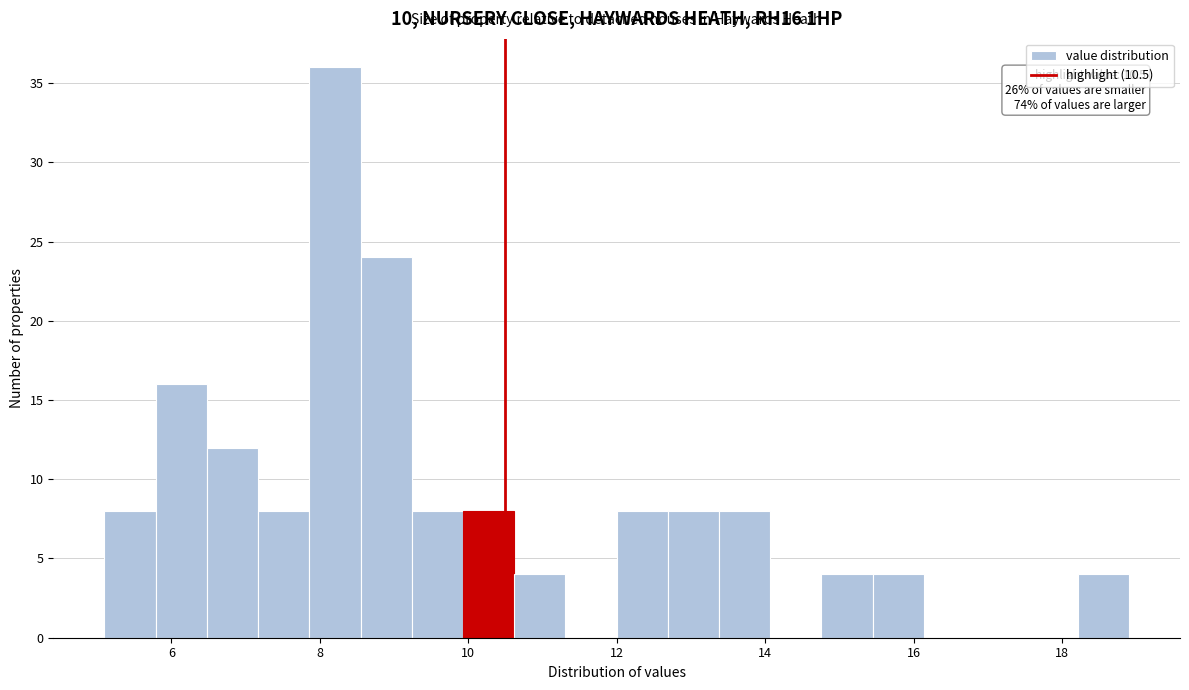

Read against the x-axis, roughly where is the centre of the tallest bar?

8.2